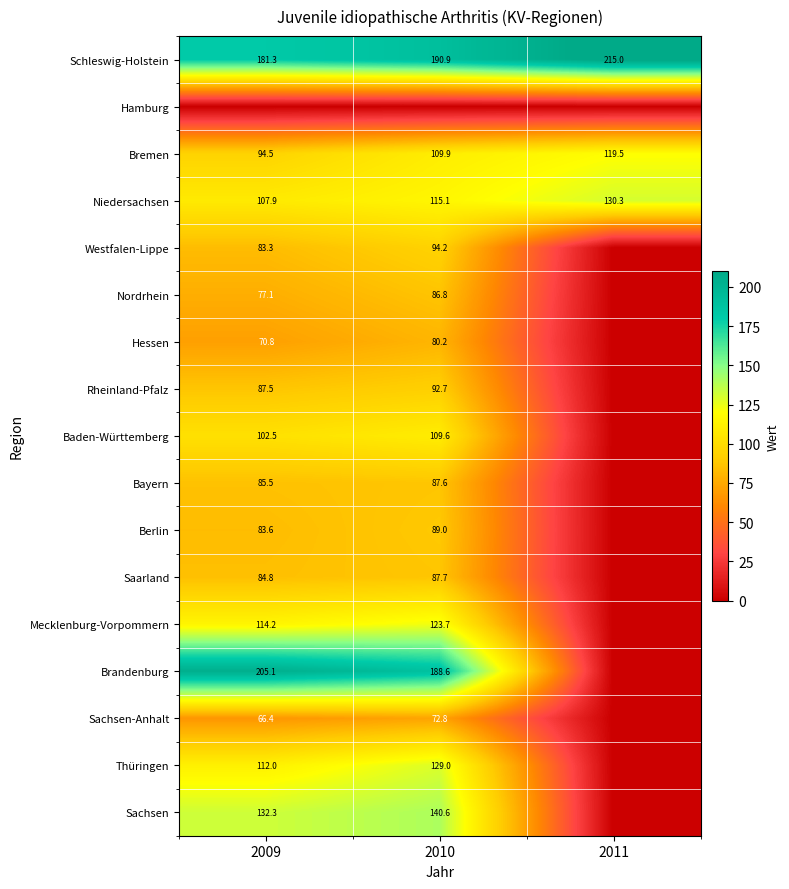

What is the sum of the Sachsen-Anhalt values at 2009 and 2010?

139.2